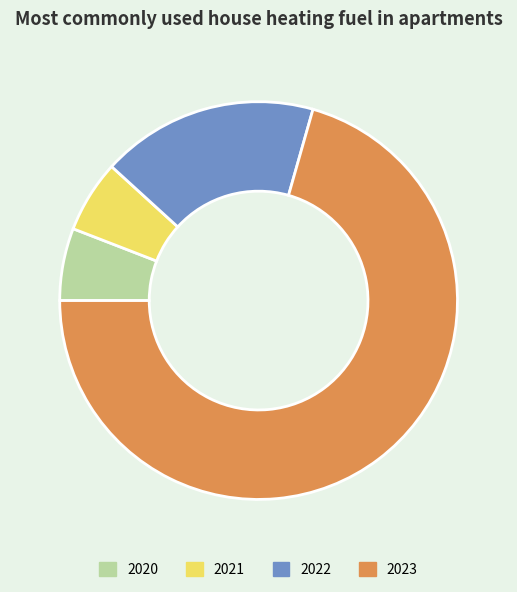

Which category accounts for the majority?

2023